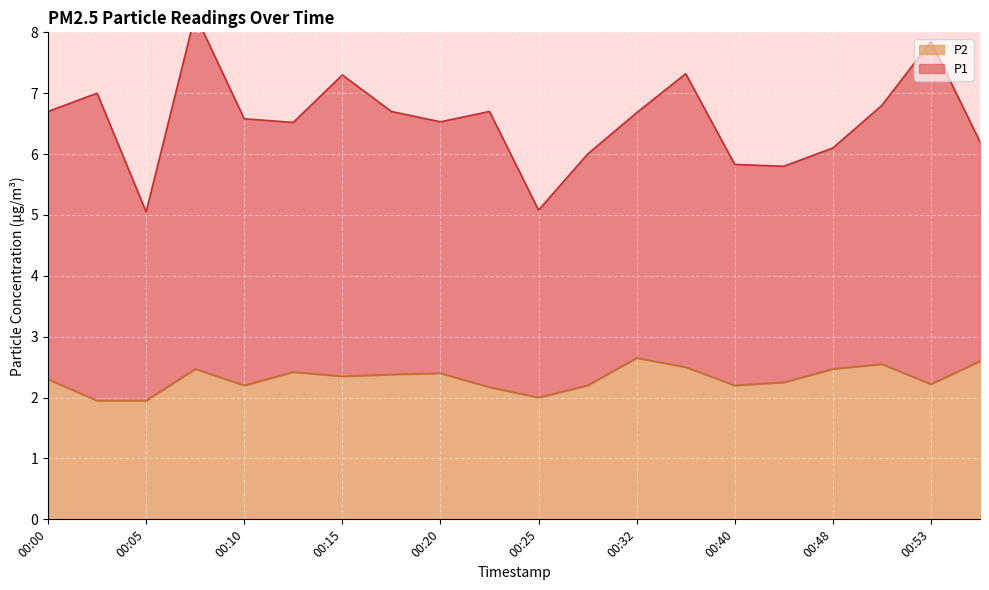

What value does the data have at 00:50?

2.5